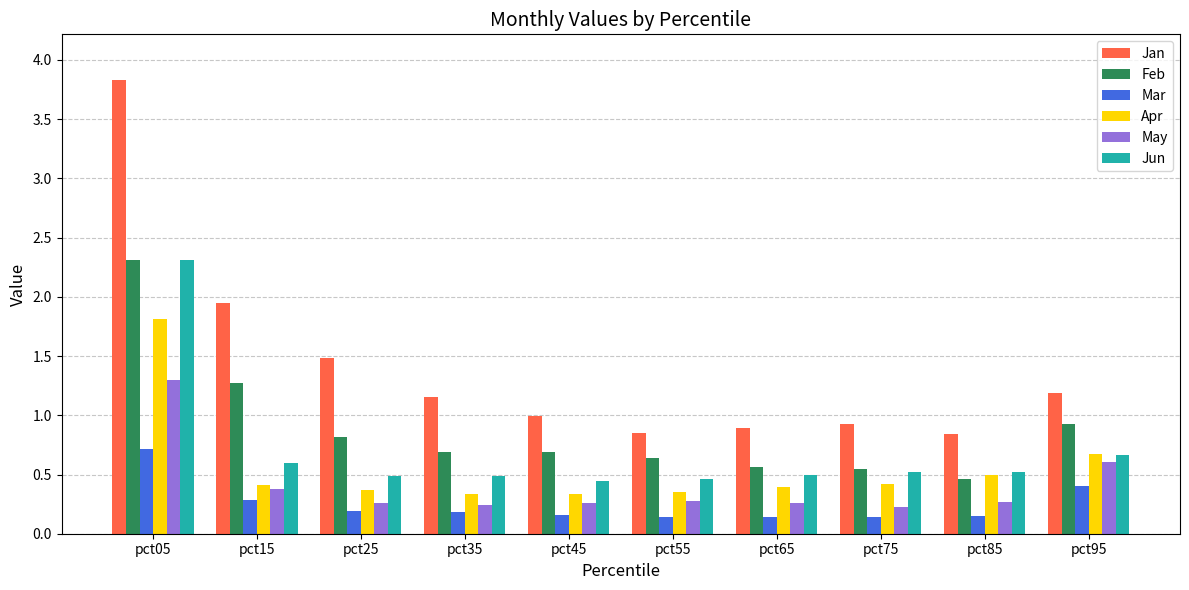

Where is Jan nearest to the value 2?

pct15